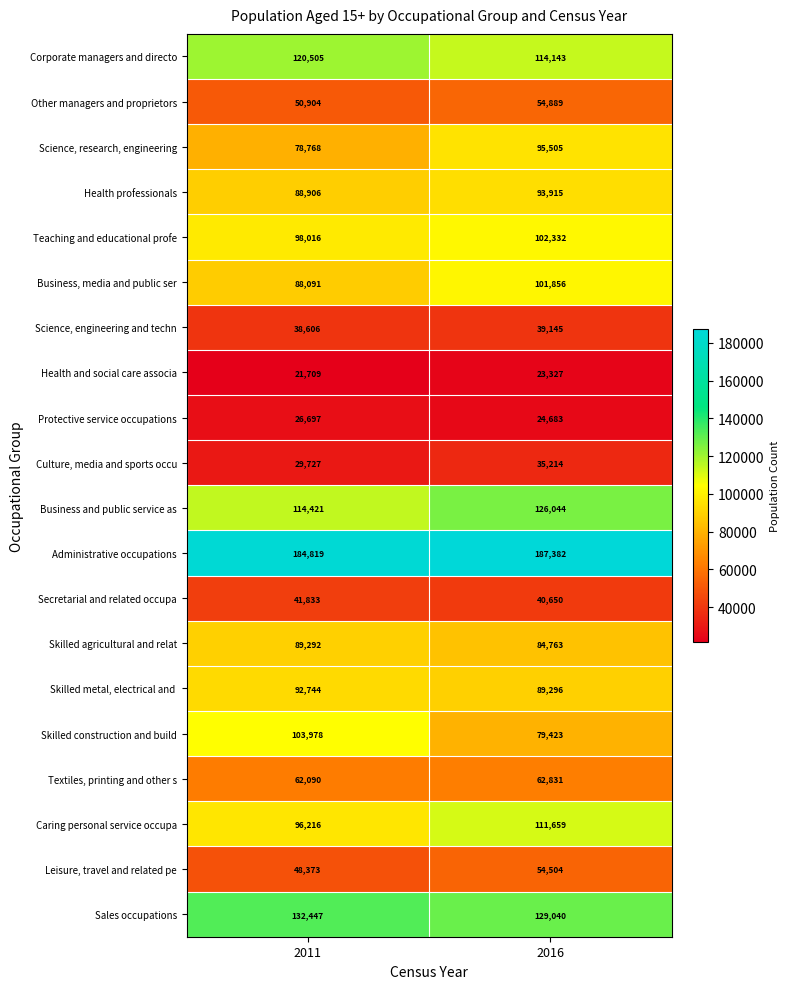

Count the number of data series in this chart.

20